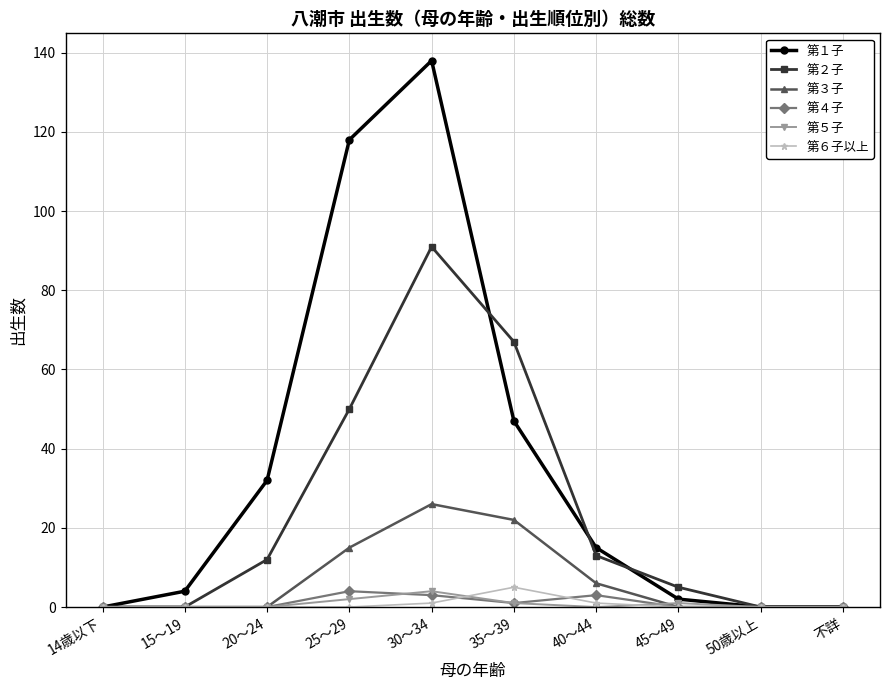

What is the difference between the 第２子 values at 25～29 and 15～19?

50